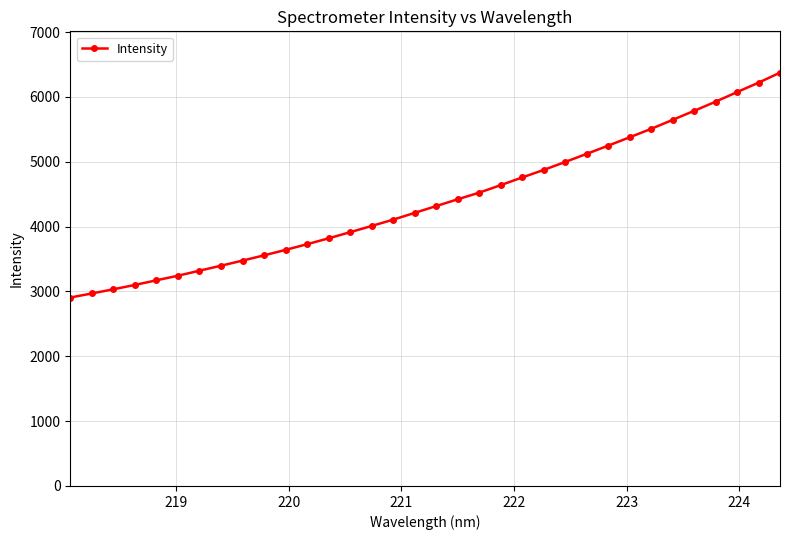

What is the average value?

4395.4